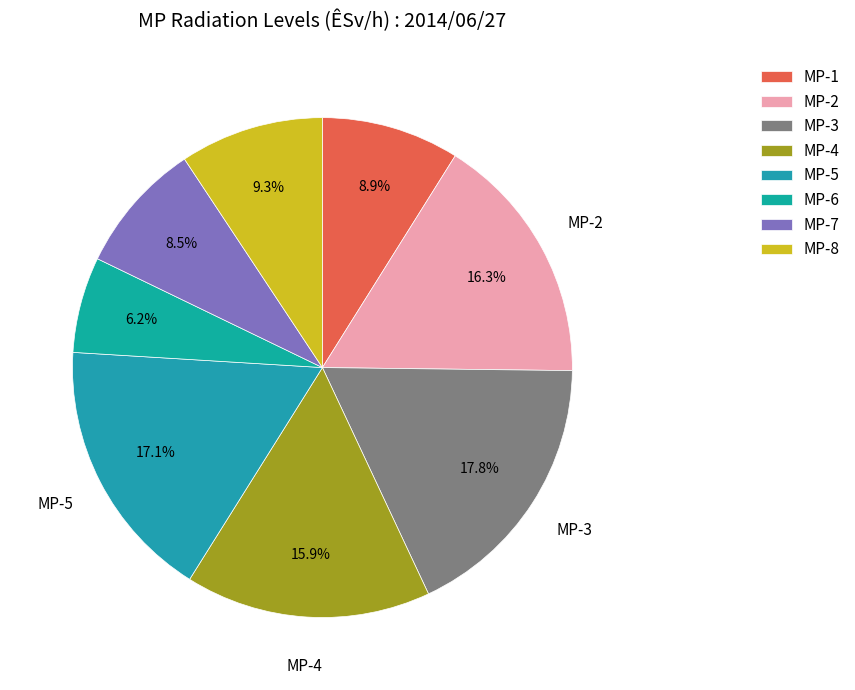

How many slices are in this pie chart?

8